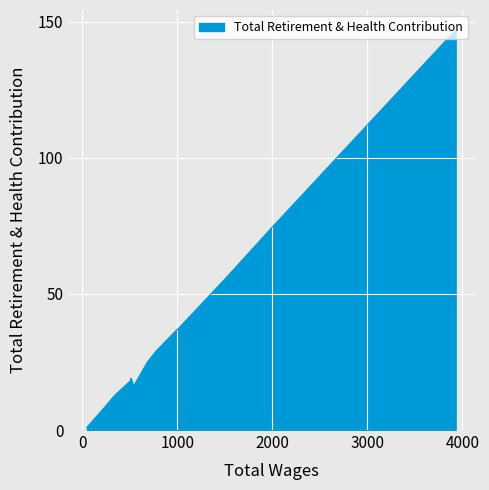

Does the chart display data point markers on the line(s)?

No